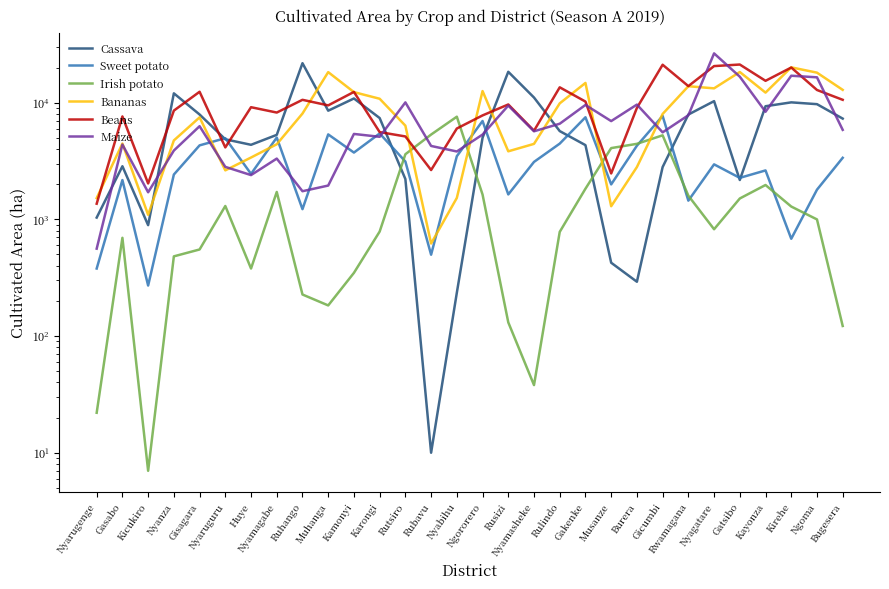

What is the spread (max minus min) of values at Nyagatare?

25633